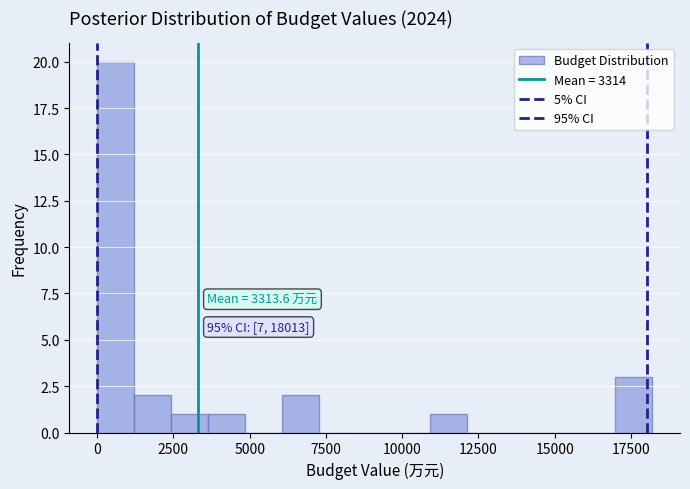

Around what value on the x-axis is the tallest bar? Give the approximate position of its centre, as read against the axis.

500